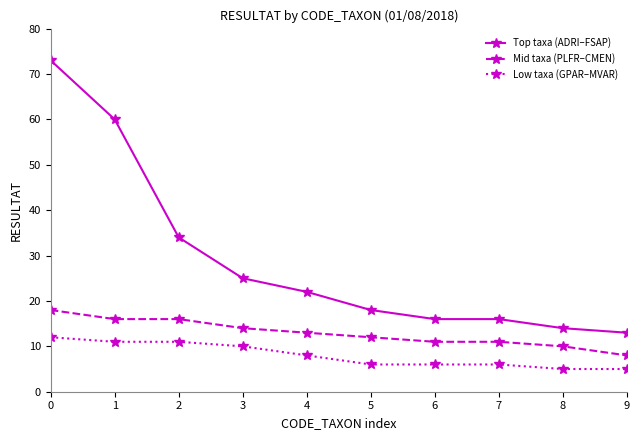

True or false: Mid taxa (PLFR–CMEN) has a value of 14 at 9.

False